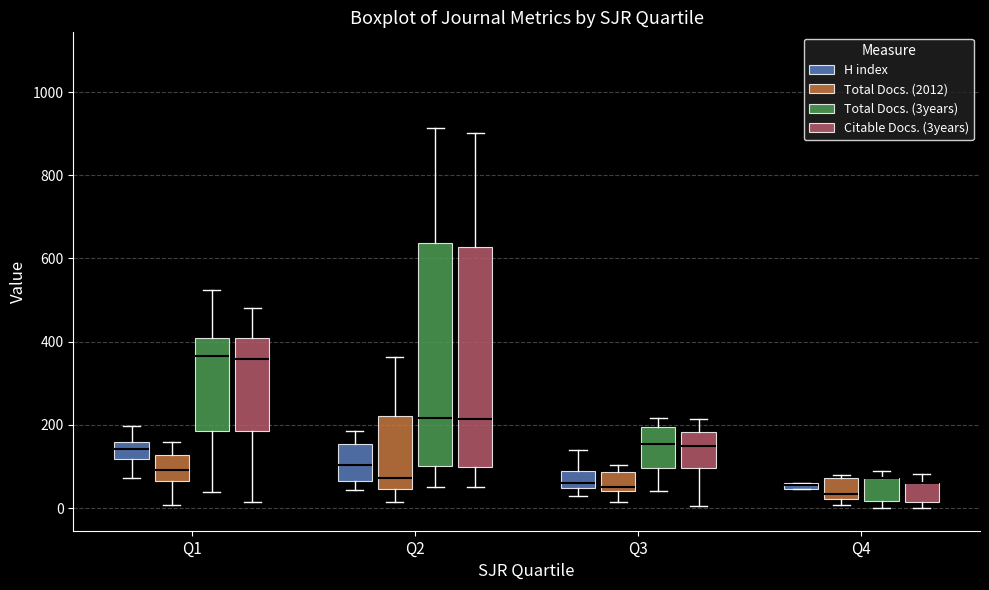

Where does the lower whisker of the box for Q1 (Total Docs. (2012)) end on the y-axis? The values are not printed on the chart, so give them approximately, as read against the axis.

0